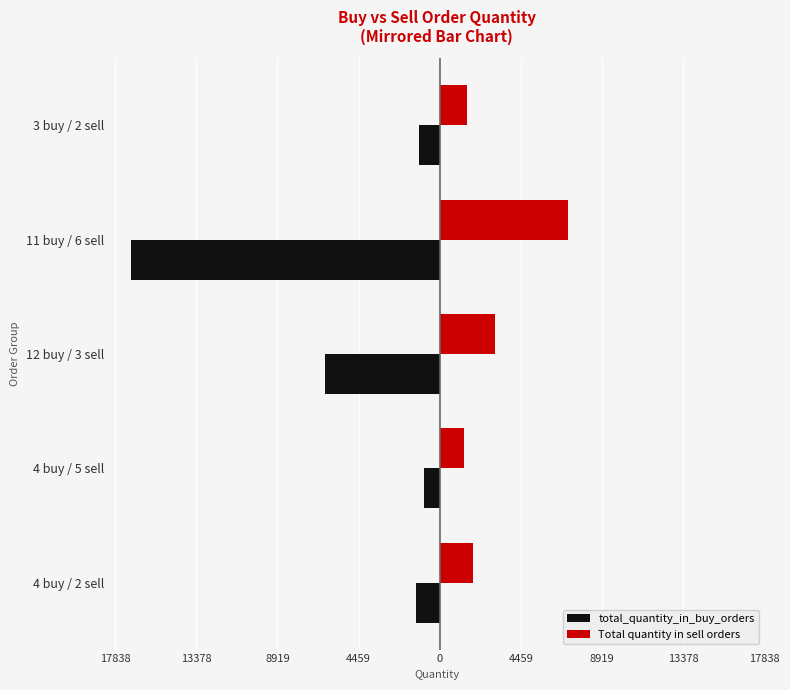

What are all the series names shown in the legend?

total_quantity_in_buy_orders, Total quantity in sell orders